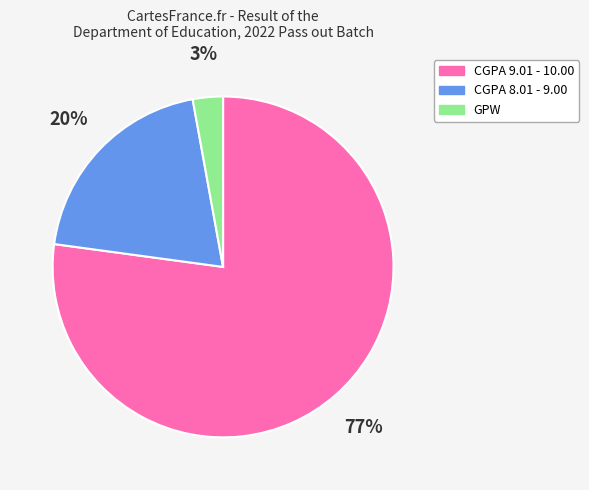

The CGPA 9.01 - 10.00 slice represents 72% of the pie. True or false?

False